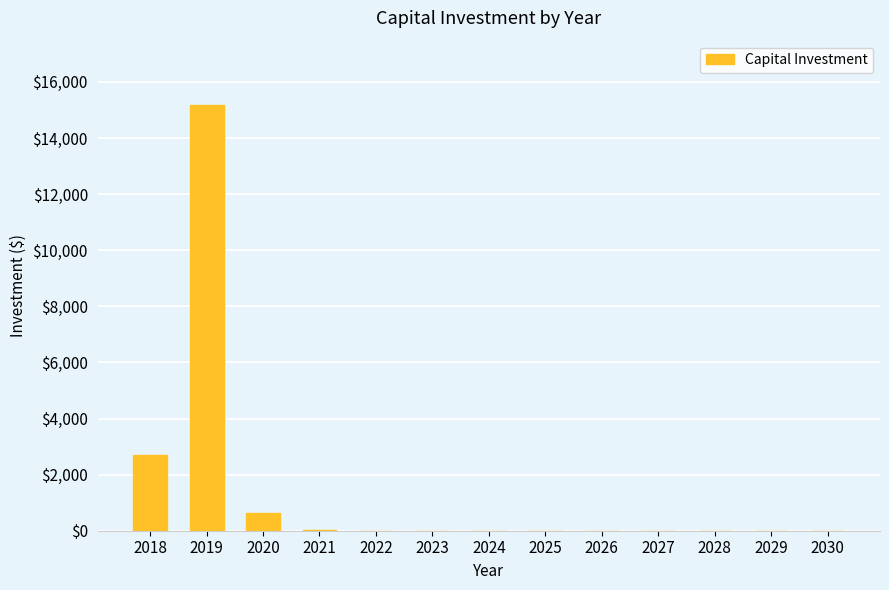

The value at 2029 is 8231.5. True or false?

False